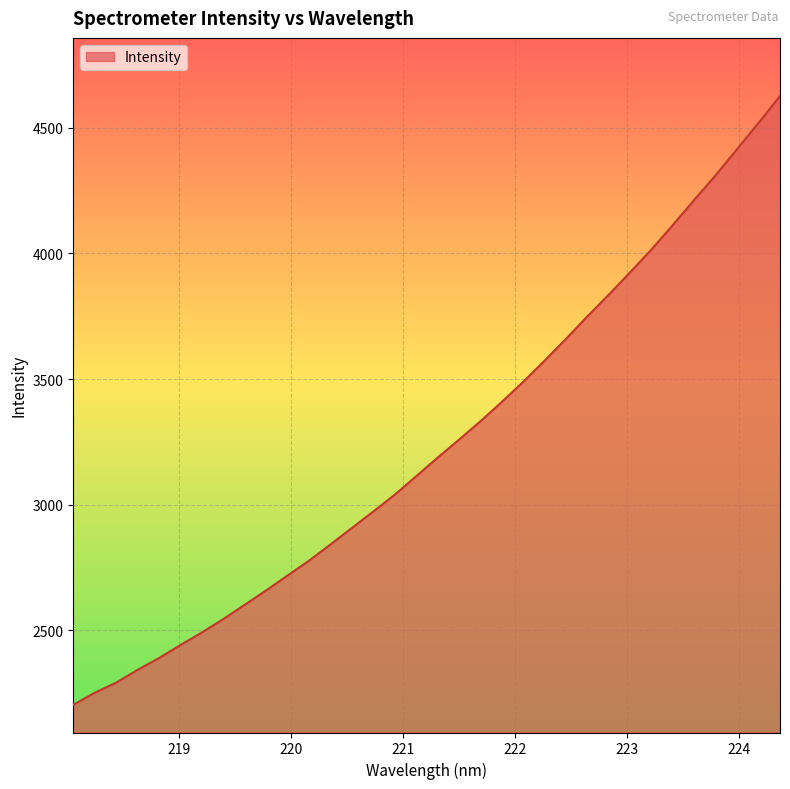

What is the minimum value shown in the chart?

2204.1